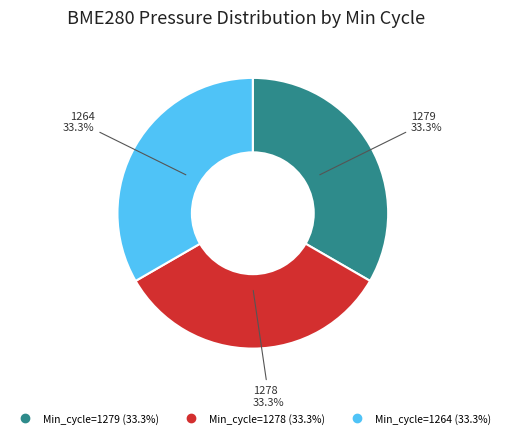

Is there any slice that represents more than half of the pie?

No